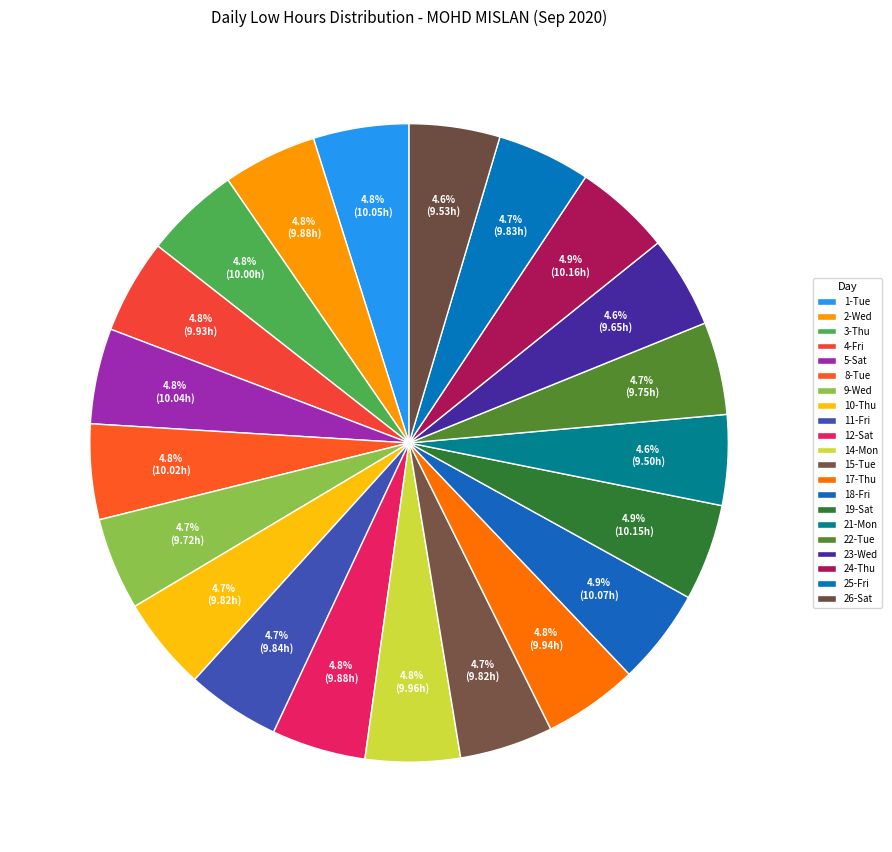

True or false: 22-Tue accounts for 5% of the total.

True